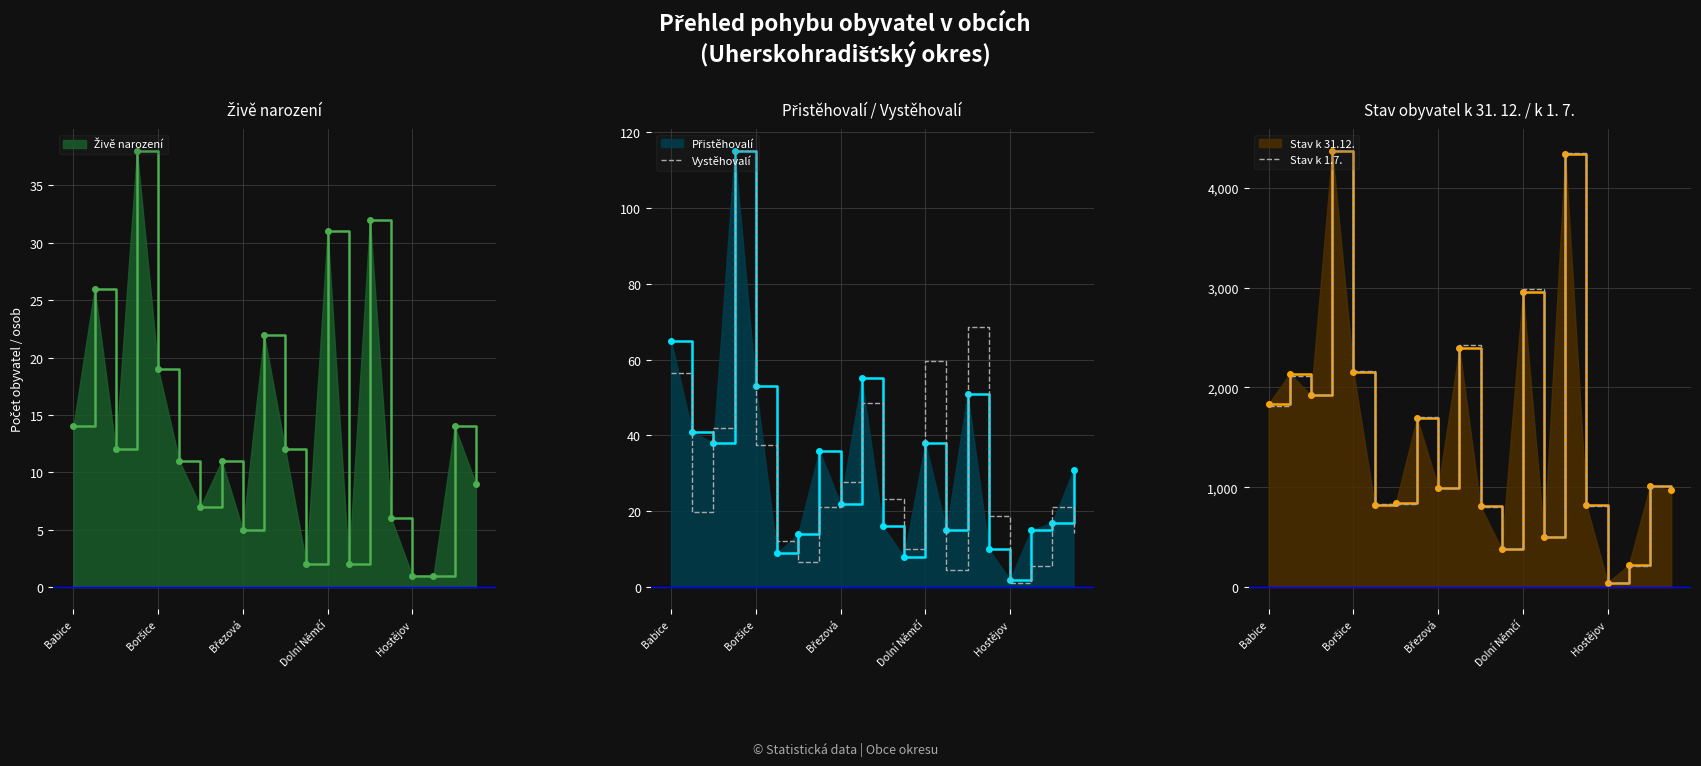

At which label does Stav k 1.7. reach its minimum?

Hostějov